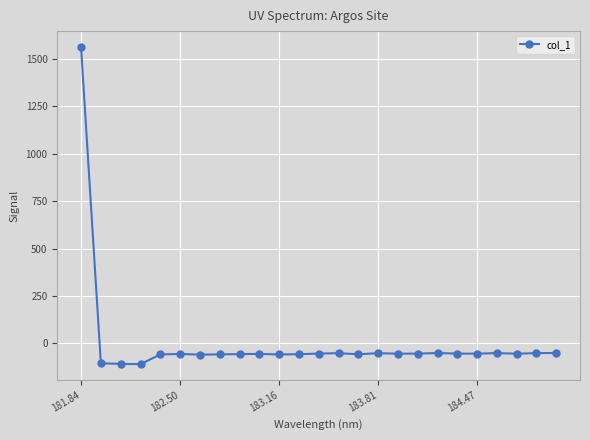

How many values are below zero?

24